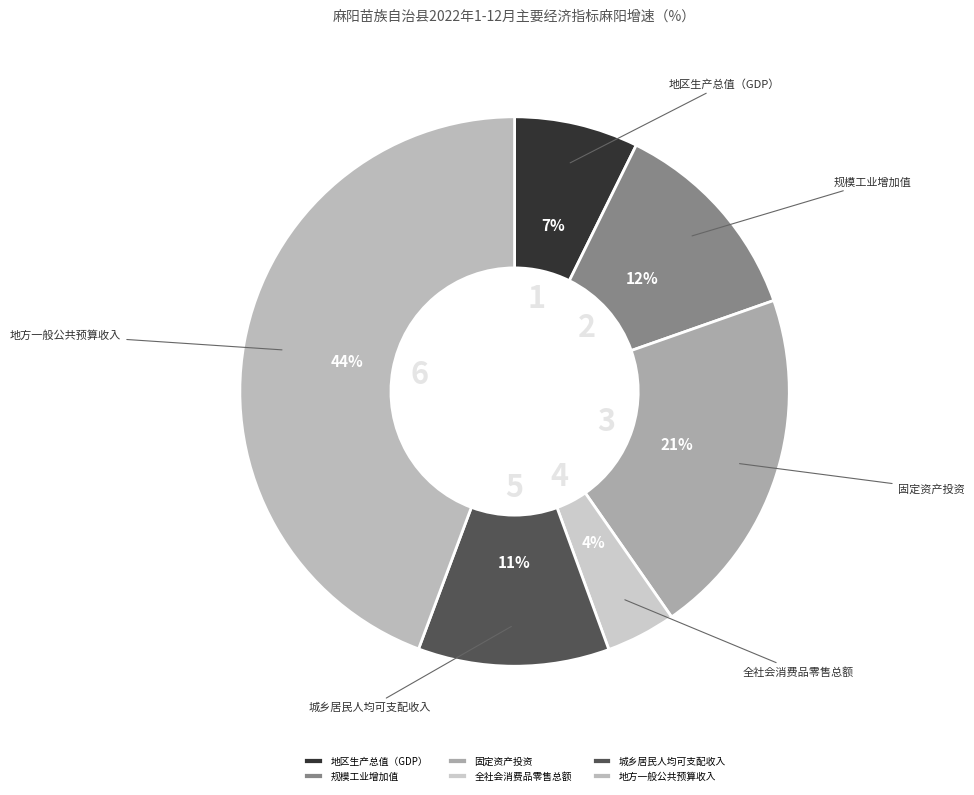

To the nearest percent, what is the difference between the largest and smallest slice percentages?

40%